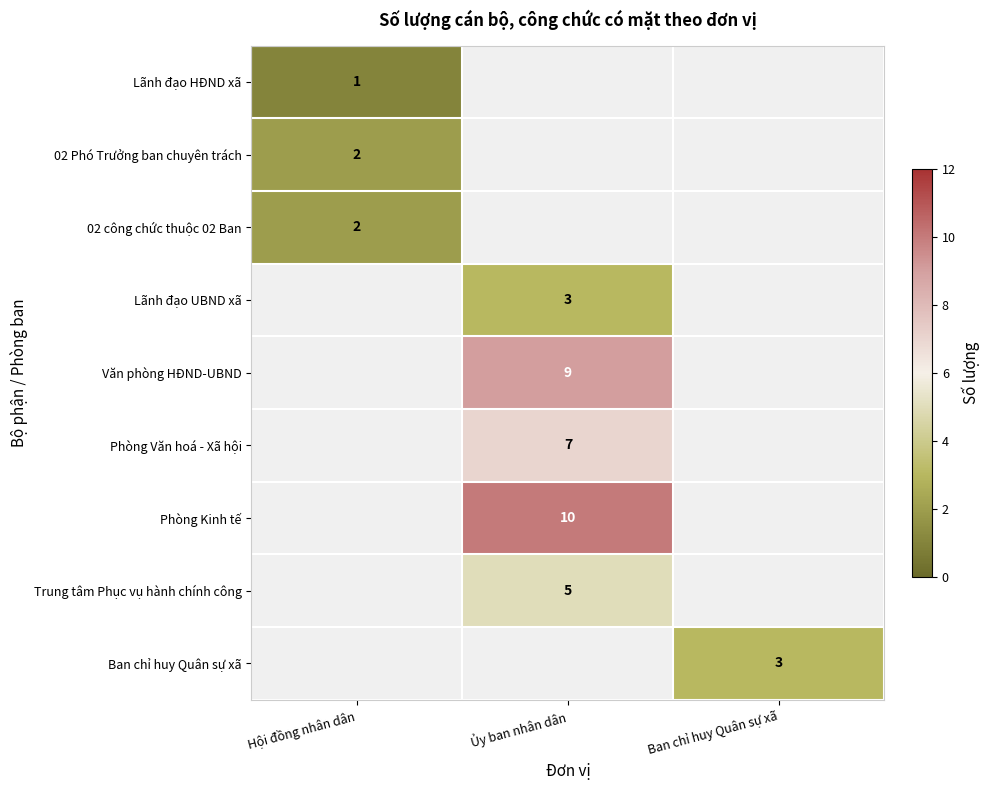

The Phòng Văn hoá - Xã hội series shows 11 at Ủy ban nhân dân. True or false?

False